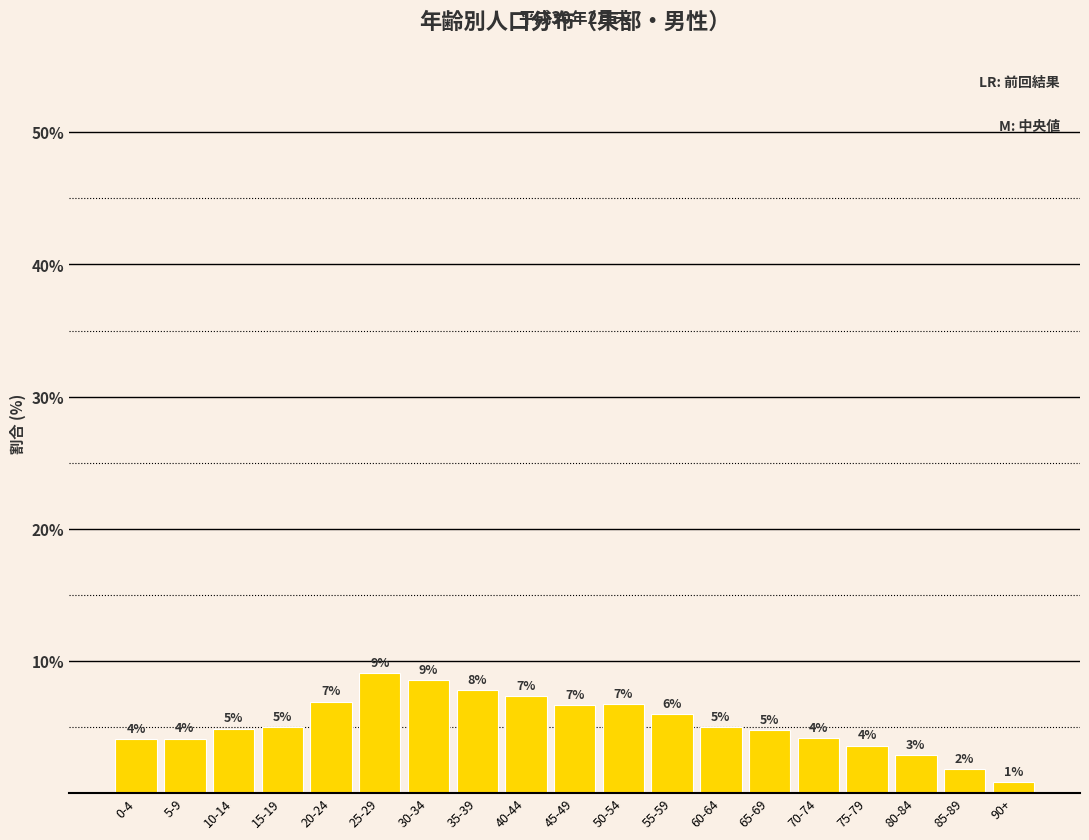

Are the bars horizontal?

No